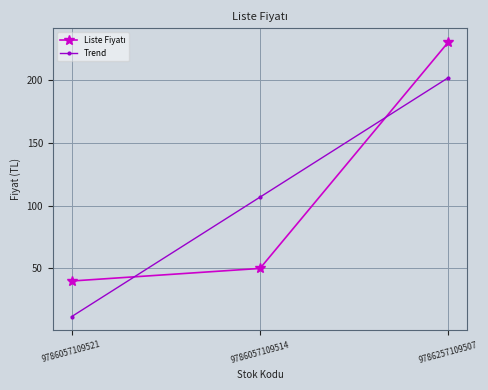

Which category has the highest value in the Trend series?

9786257109507